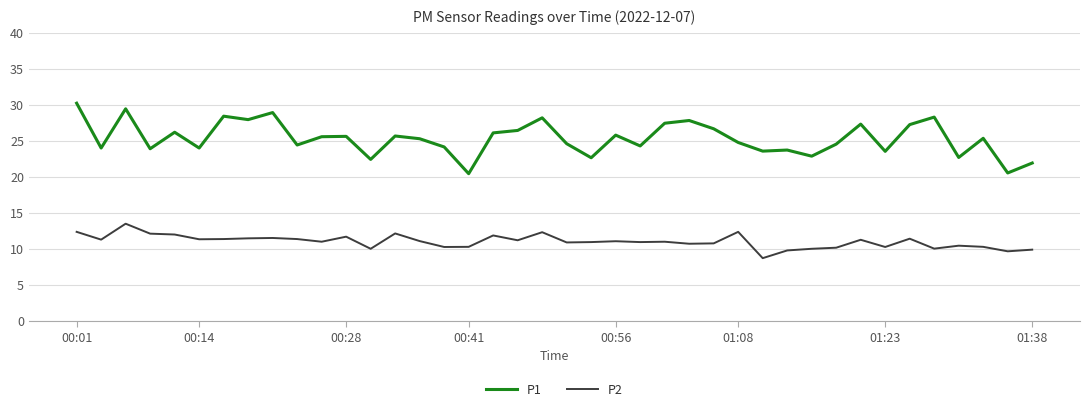

Rank the series by their average value, from highest to lowest.

P1, P2